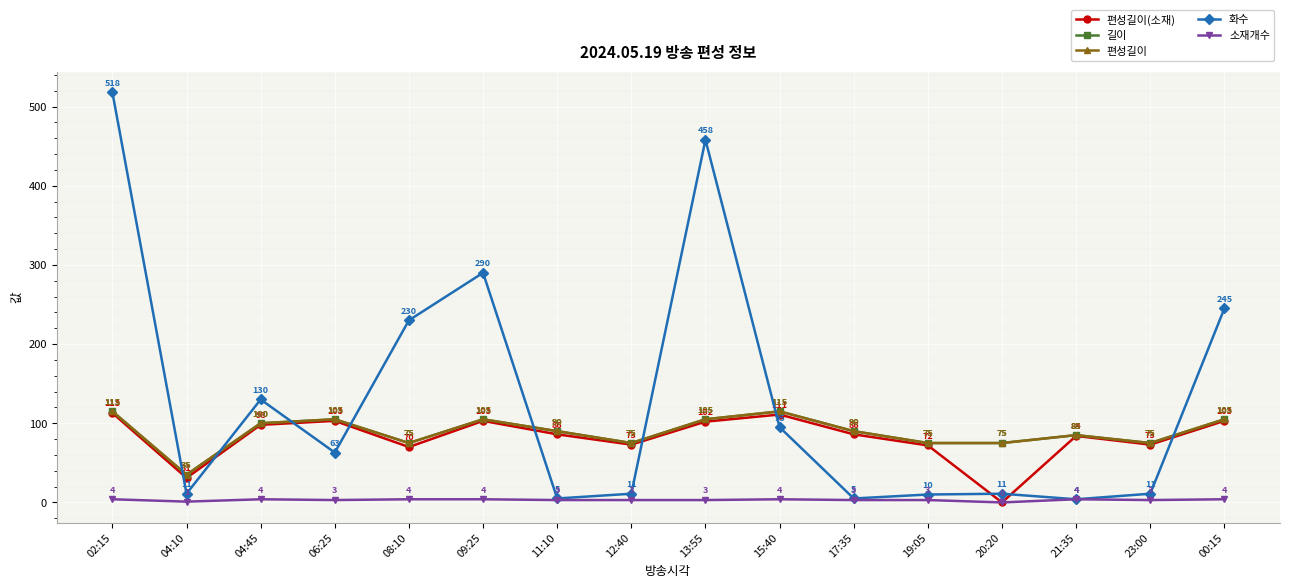

Does the chart display data point markers on the line(s)?

Yes